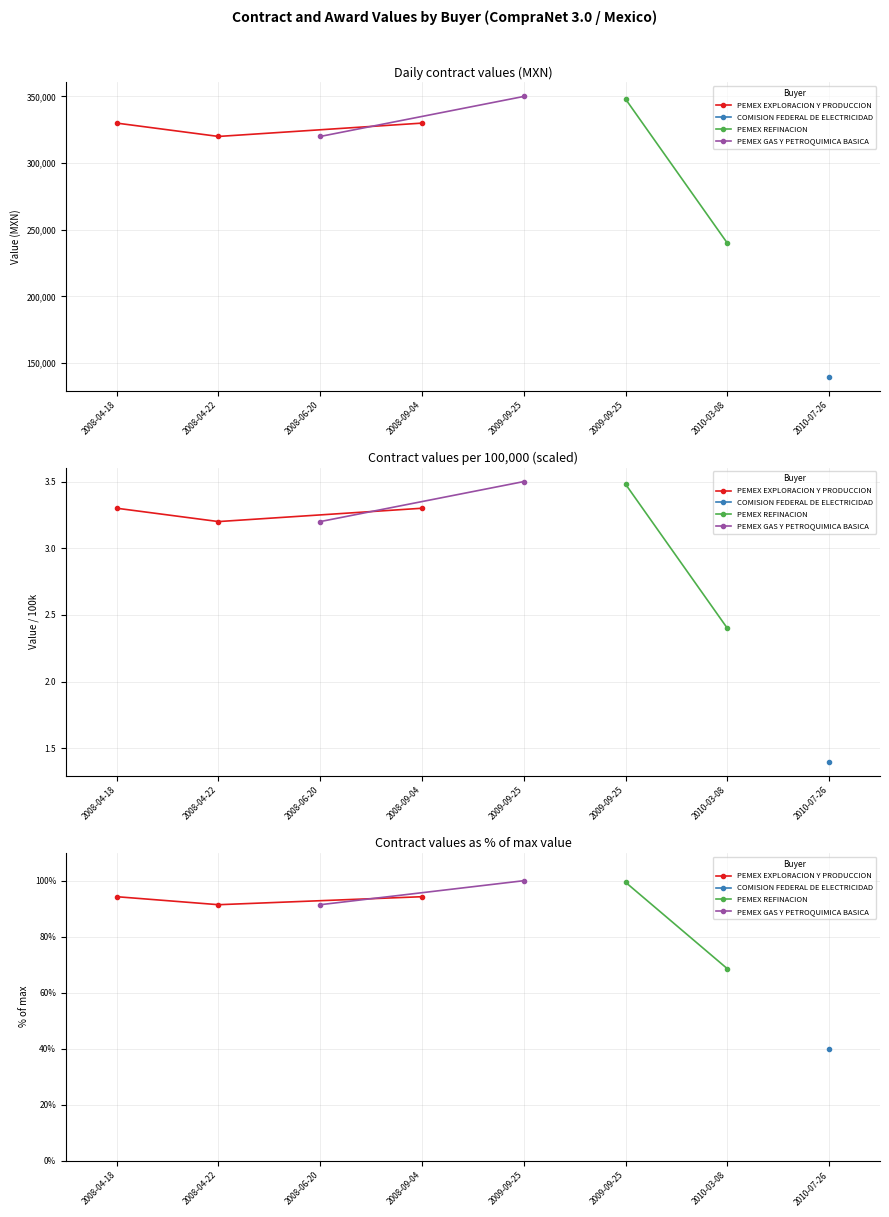

The awards.value.amount series shows 172960 at 18577011. True or false?

False